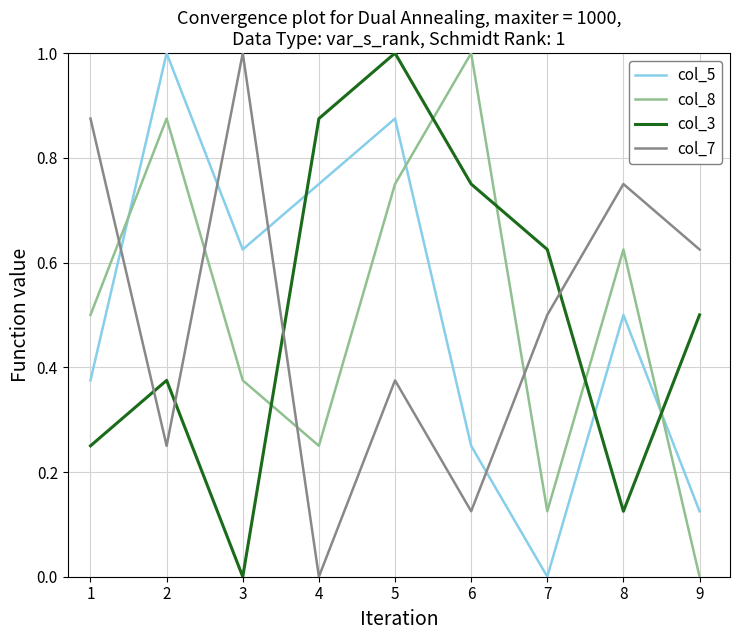

Is the value of col_8 at 5 greater than the value of col_7 at 4?

Yes